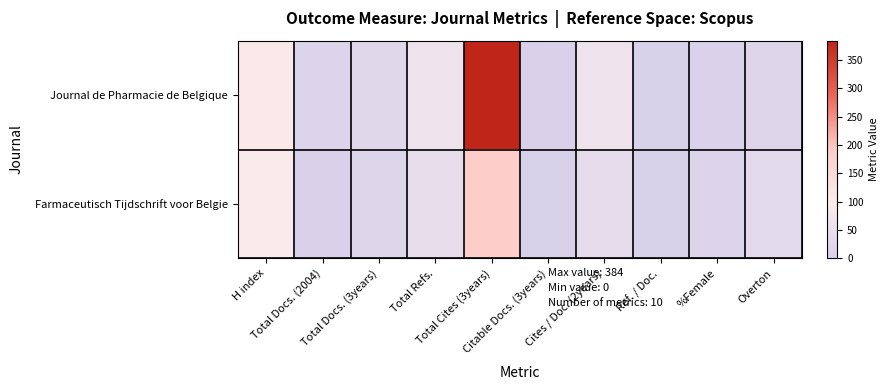

Rank the series by their maximum value, from lowest to highest.

Farmaceutisch Tijdschrift voor Belgie, Journal de Pharmacie de Belgique